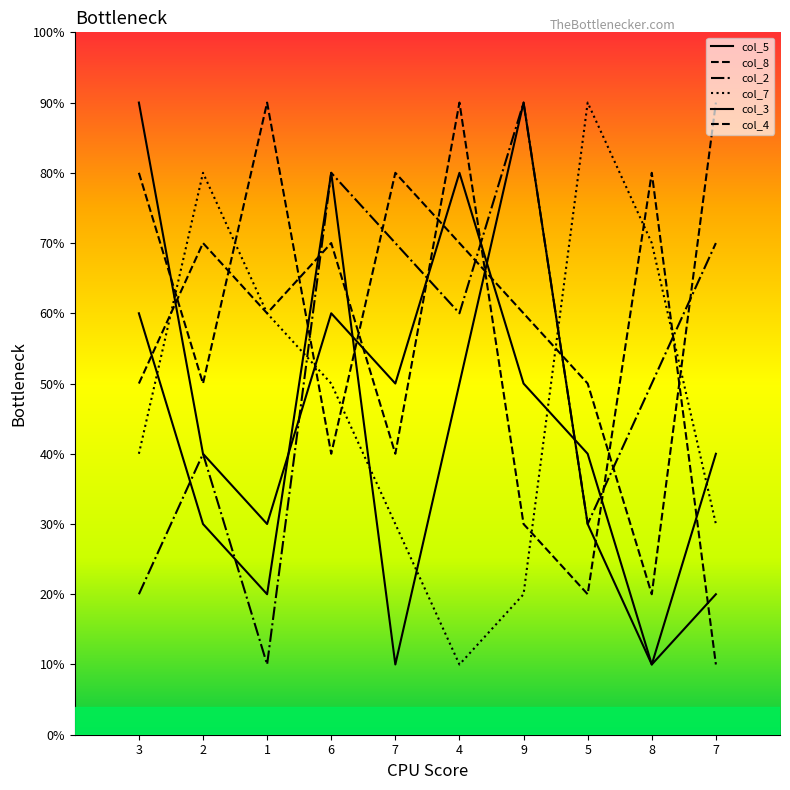

How many col_4 values are between 30 and 70?

6